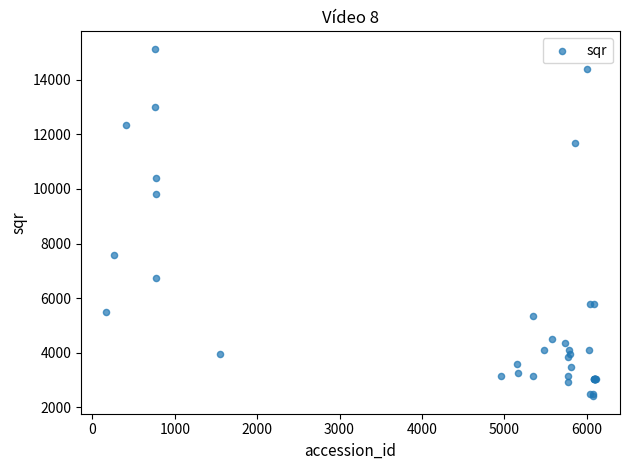

What Y value in the scatter plot is closest to 8769?

9806.6